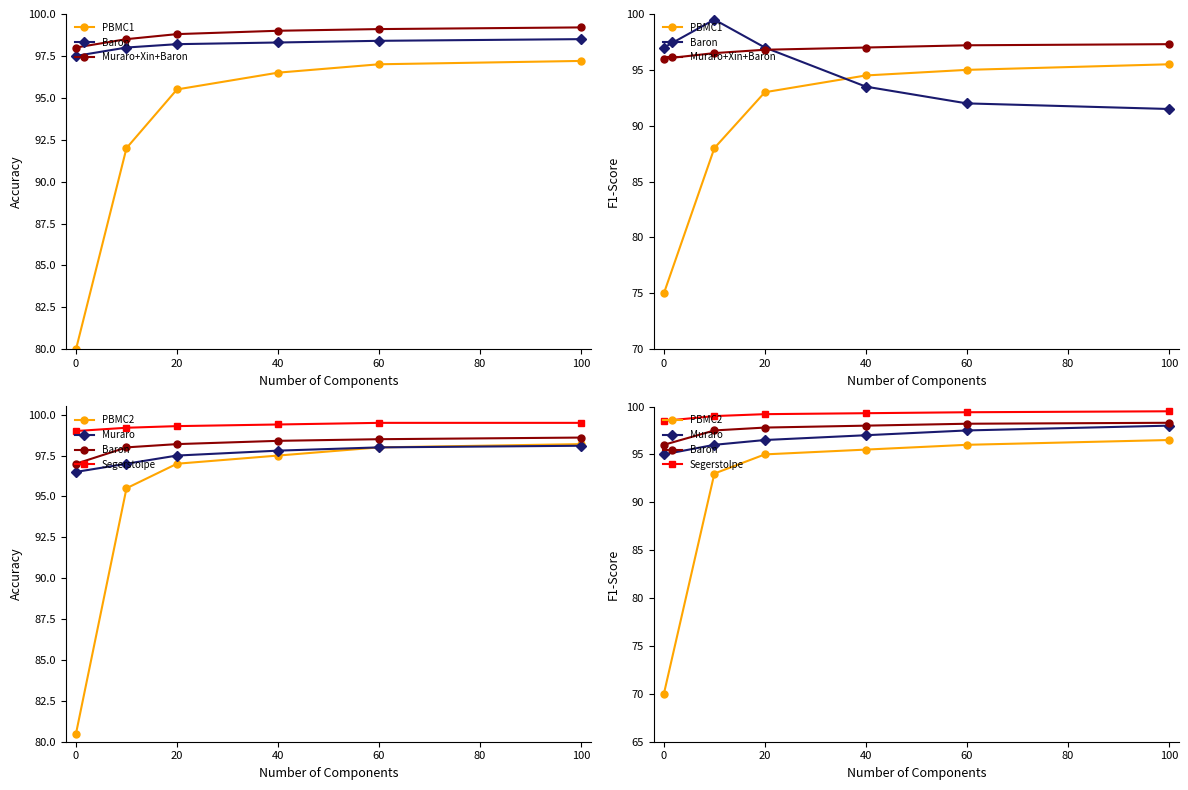

At 20, list the series in order from smallest to largest.

PBMC1, PBMC2, Muraro, Muraro+Xin+Baron, Baron, Segerstolpe